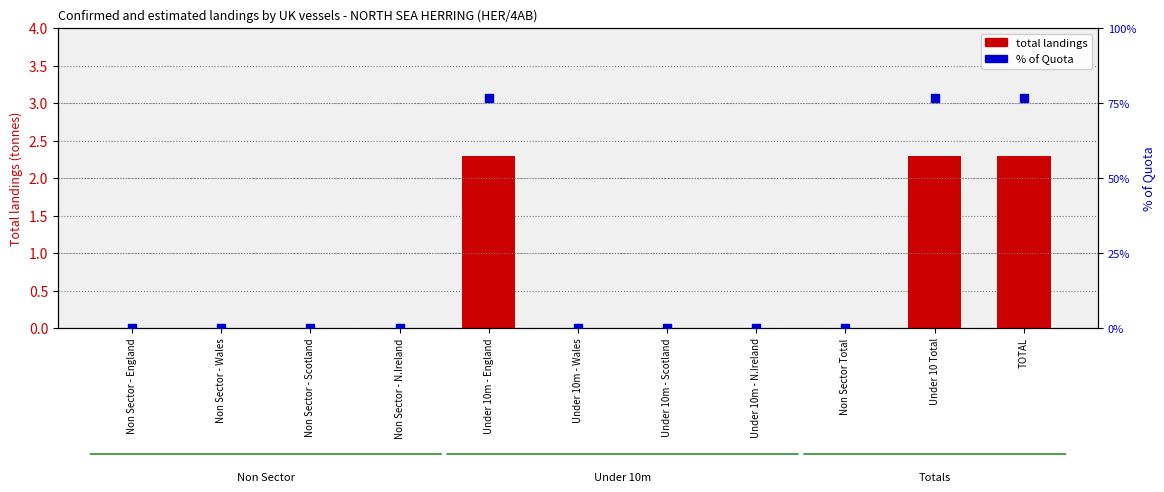

Which series has the largest total across all categories?

% of Quota